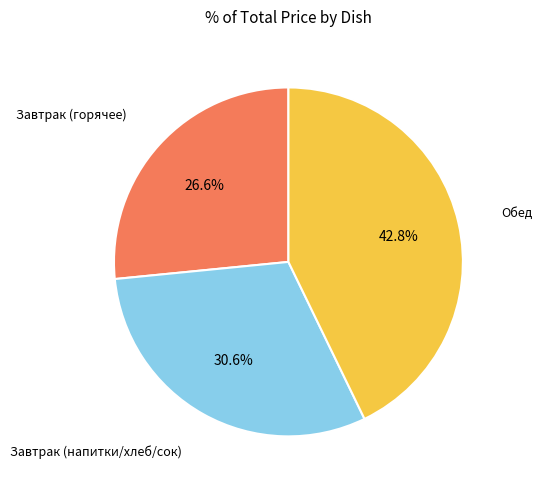

Does any single category account for the majority?

No